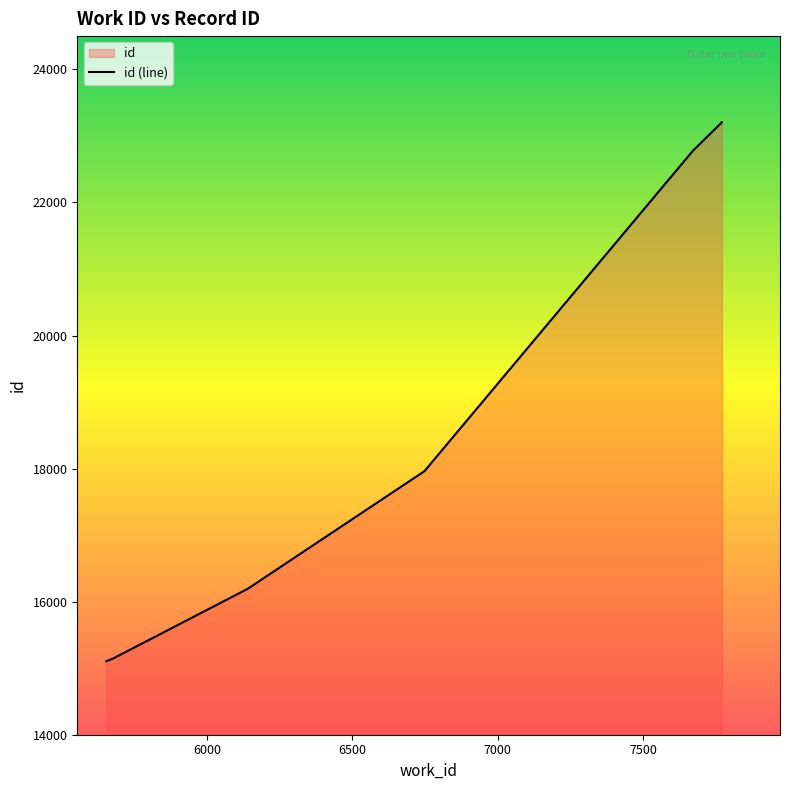

How many series are shown in this chart?

1